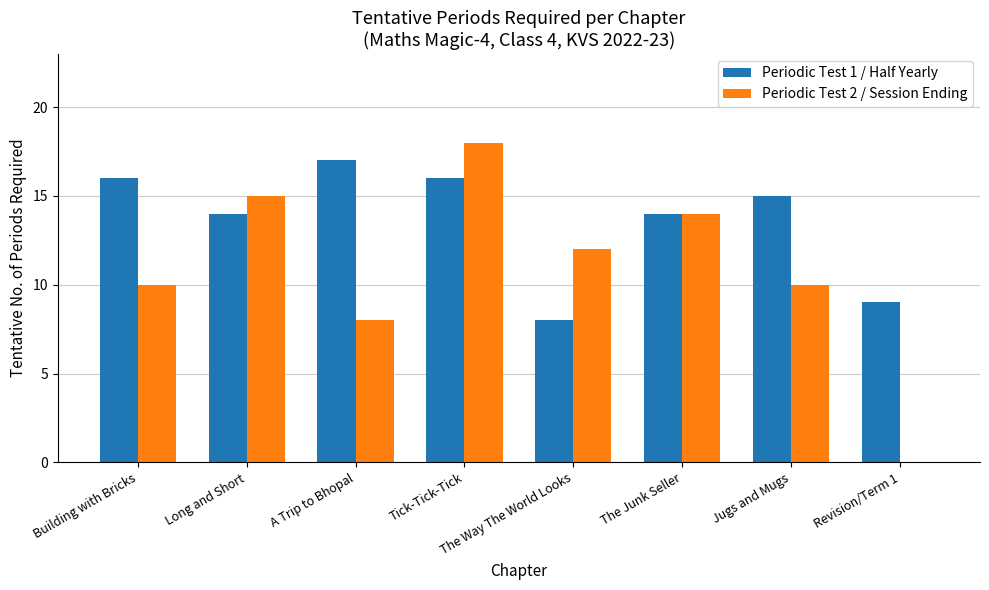

Which series changed the most between Jugs and Mugs and Revision/Term 1?

Periodic Test 2 / Session Ending